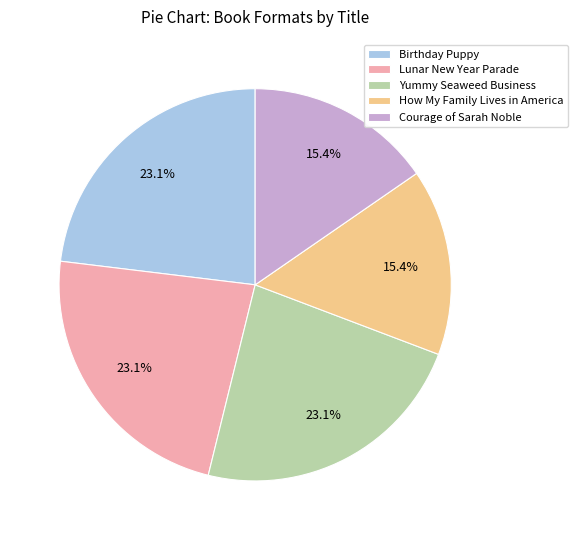

Is it true that Courage of Sarah Noble is 15% of the pie?

True